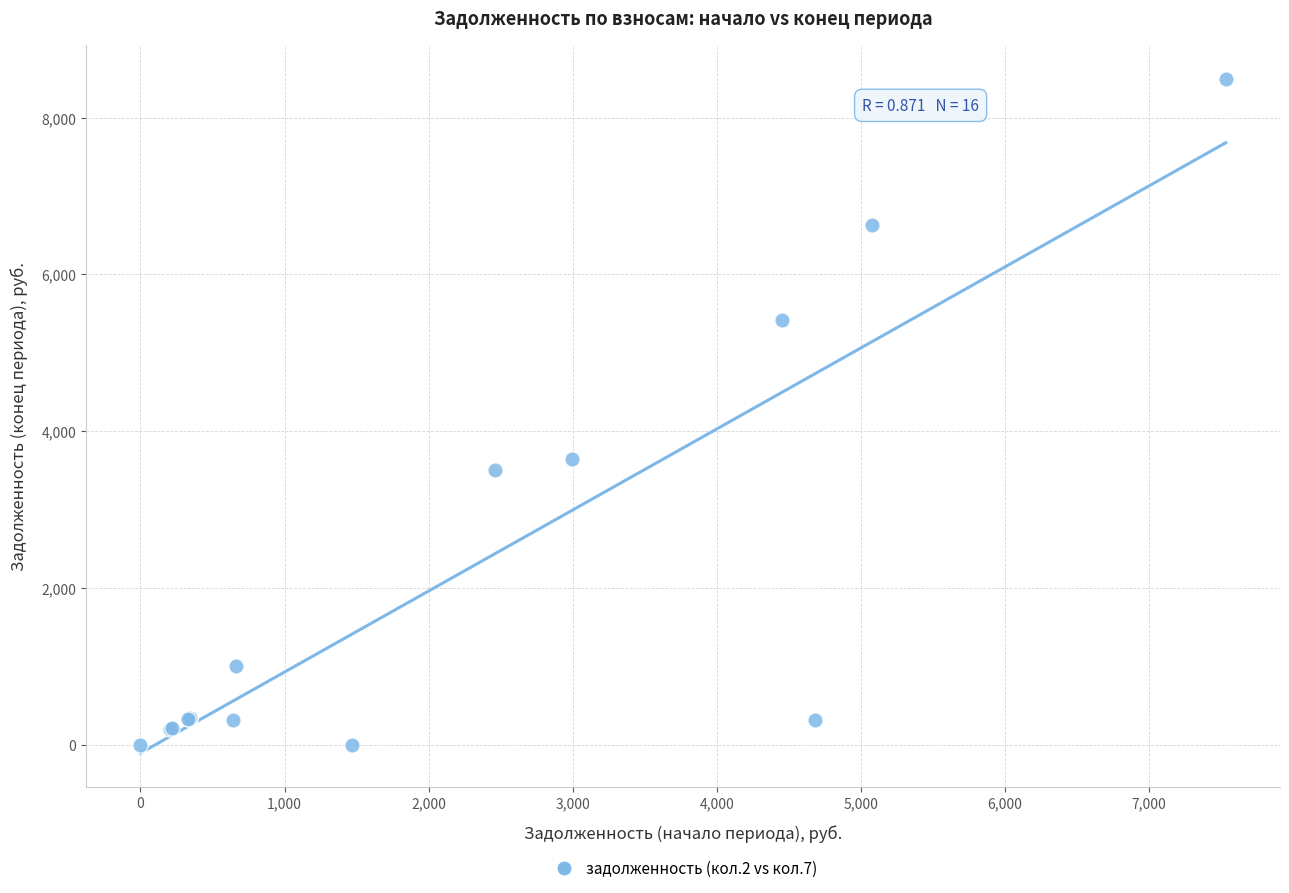

What Y value in the scatter plot is closest to 4247?

3645.0